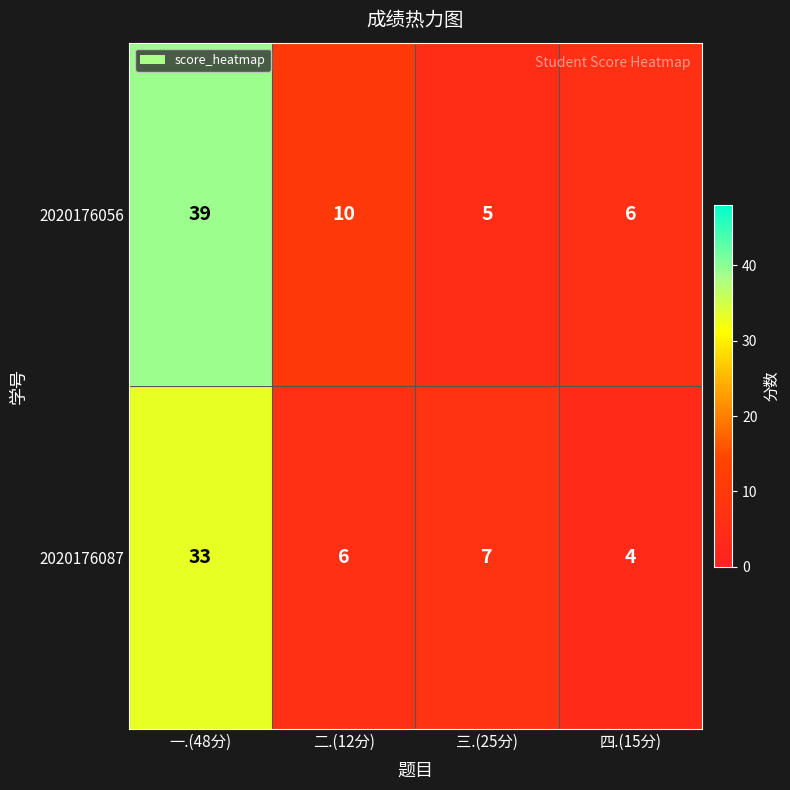

Which category has the highest value in the 2020176056 series?

一.(48分)